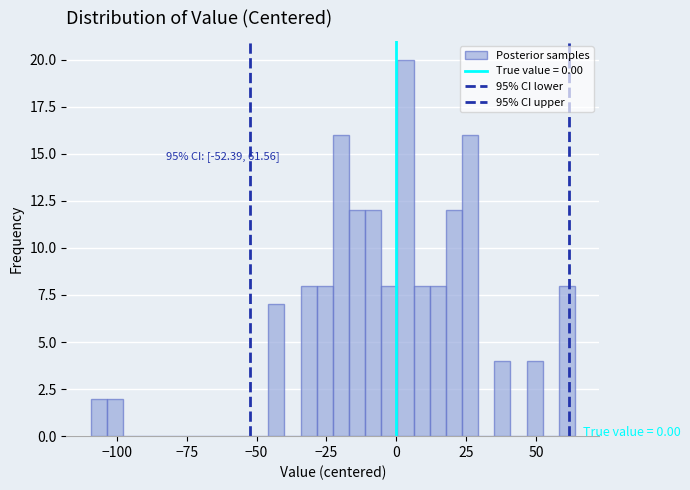

Read against the x-axis, roughly where is the centre of the tallest bar?

5